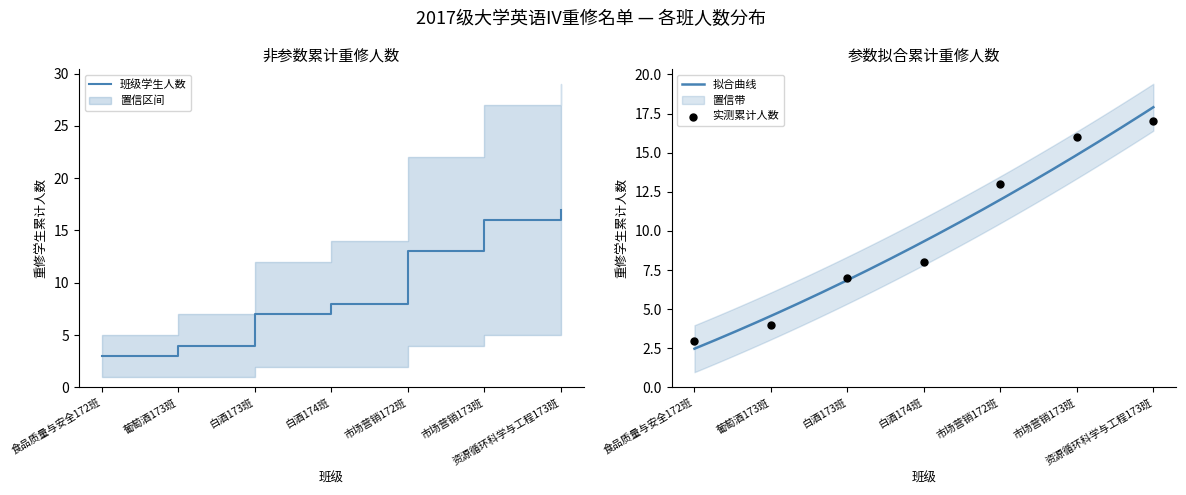

What is the highest value of the 班级学生人数 series?

17